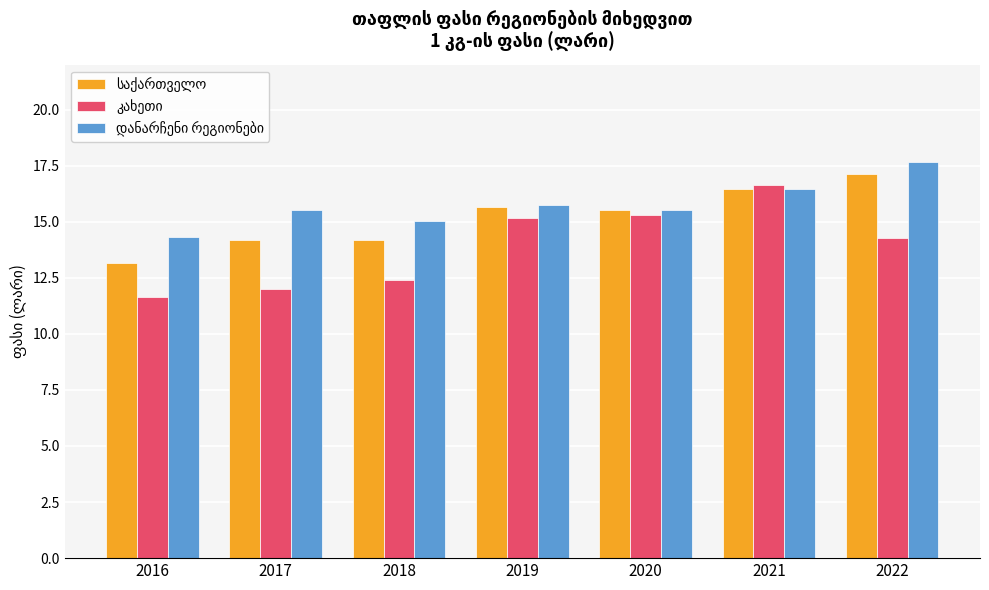

What is the spread (max minus min) of values at 2018?

2.7